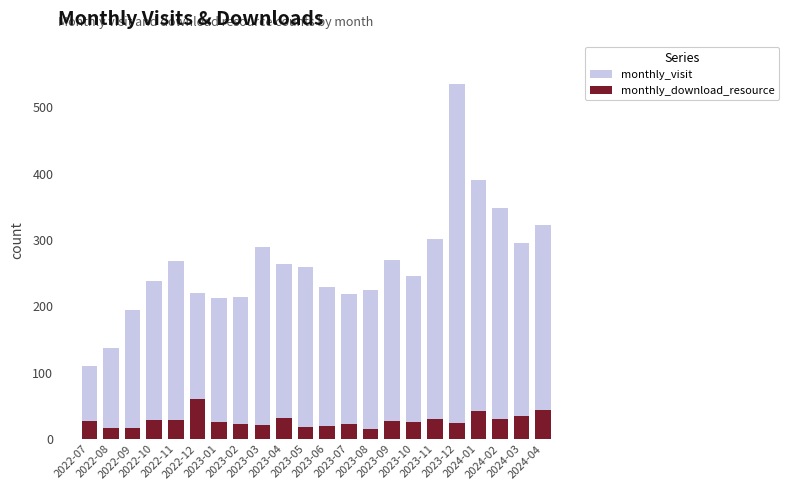

What is the total value across all series at 2023-03?

311